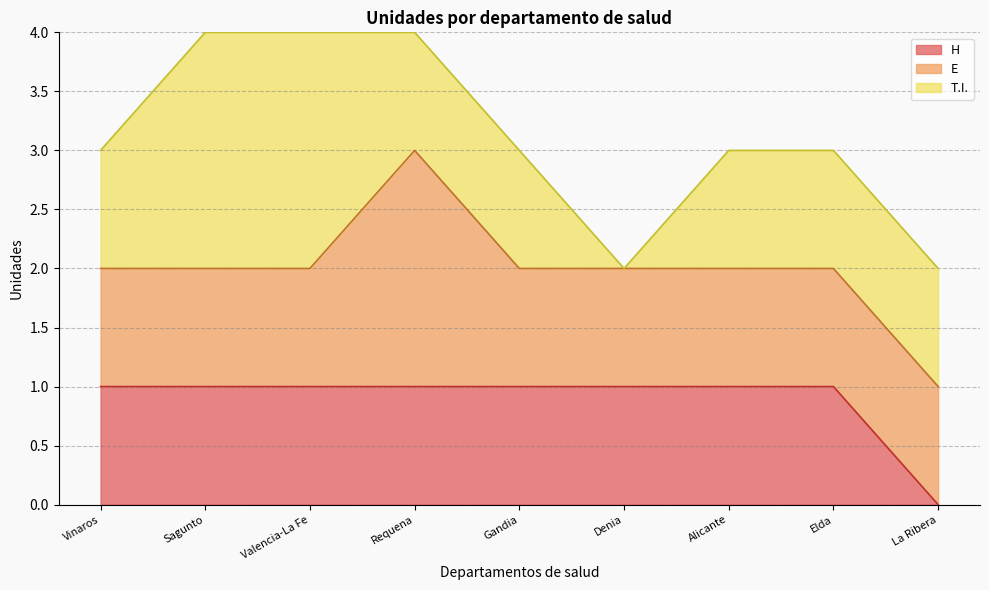

What is the average value of the T.I. series?

1